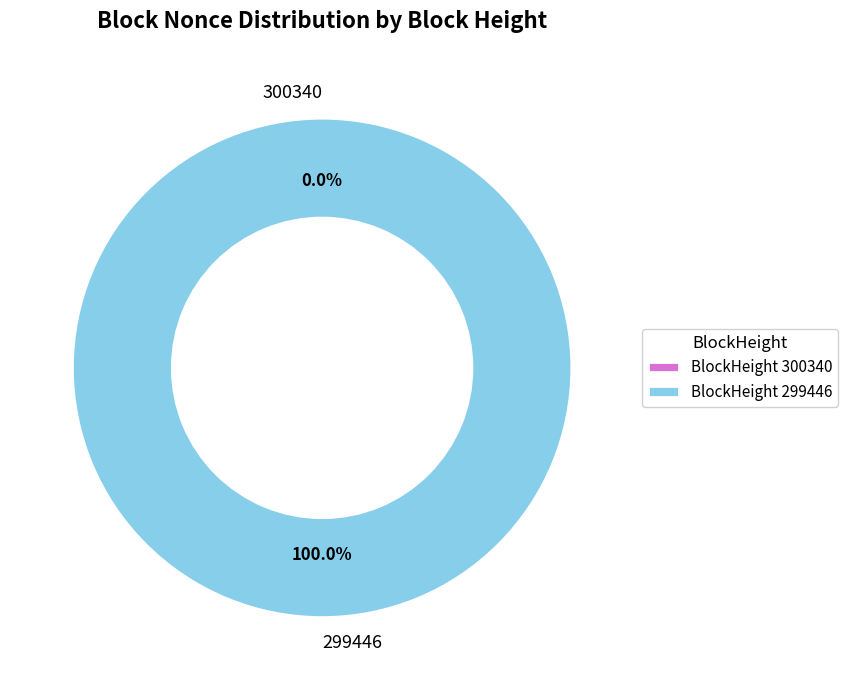

Between 299446 and 300340, which is larger?

299446